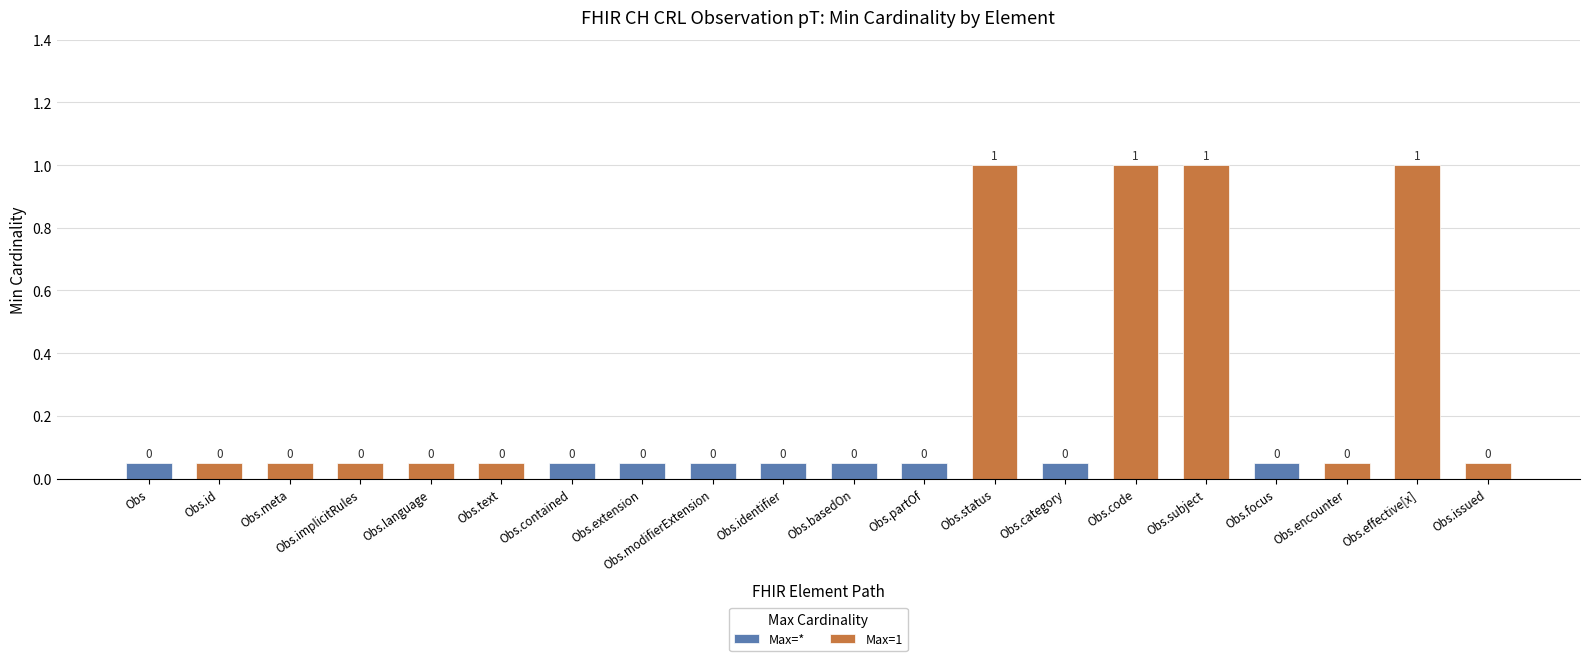

Between Observation.text and Observation.modifierExtension, which series saw the biggest shift?

Min=0, Max=*